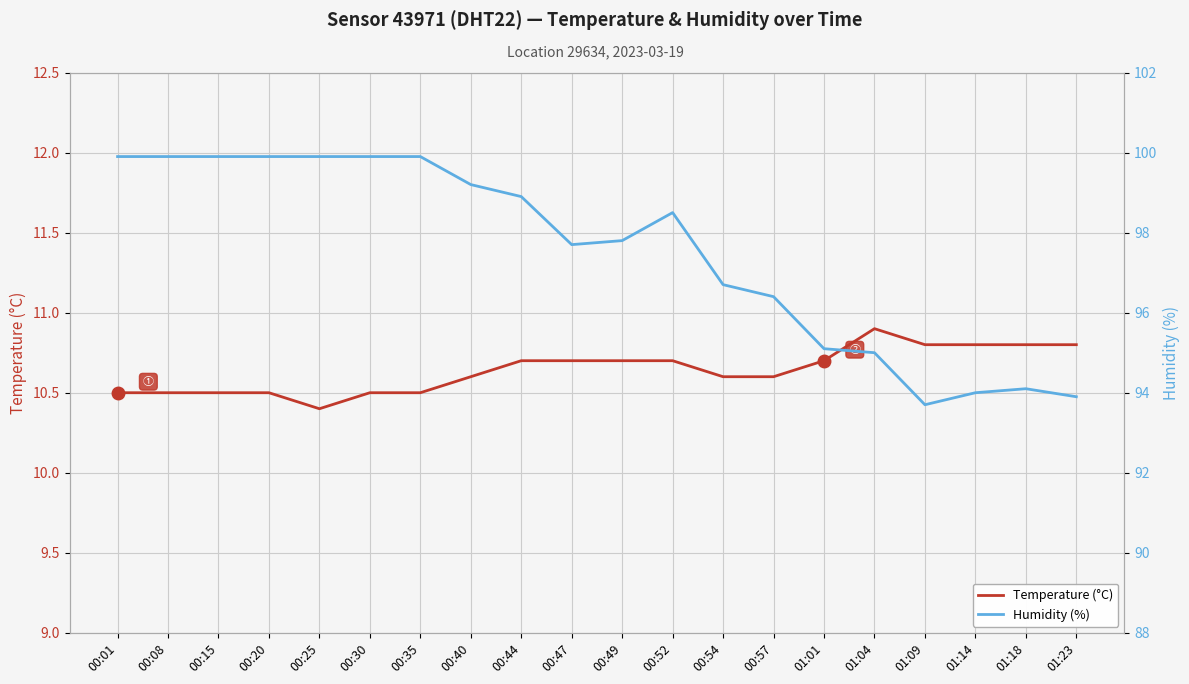

True or false: Temperature (°C) and Humidity (%) intersect in this chart.

False